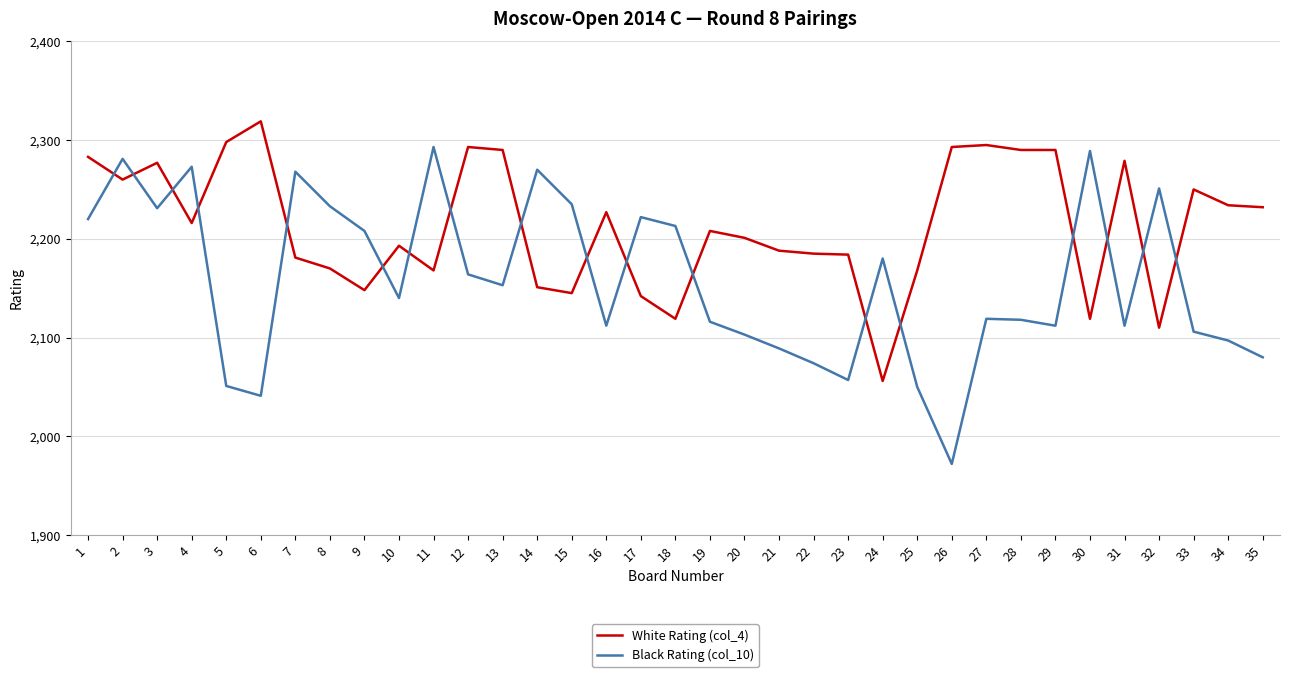

Which series has the widest spread of values?

Black Rating (col_10)